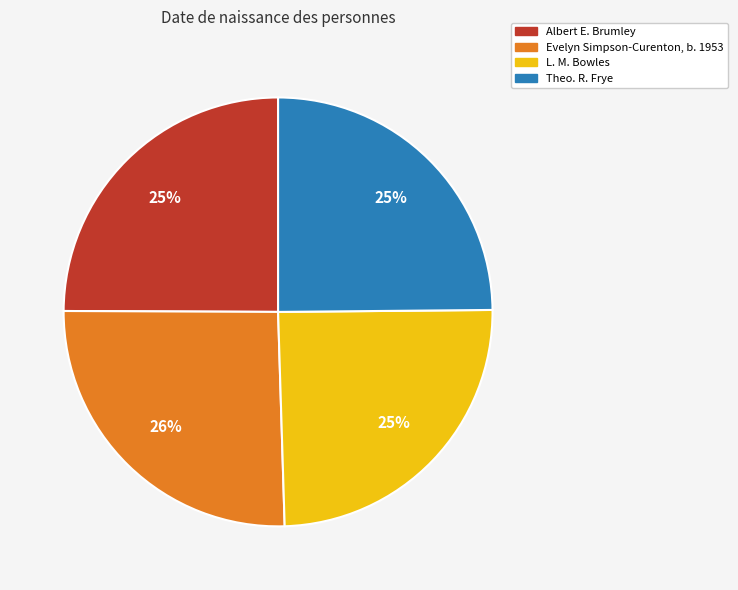

To the nearest percent, what is the average slice percentage?

25%